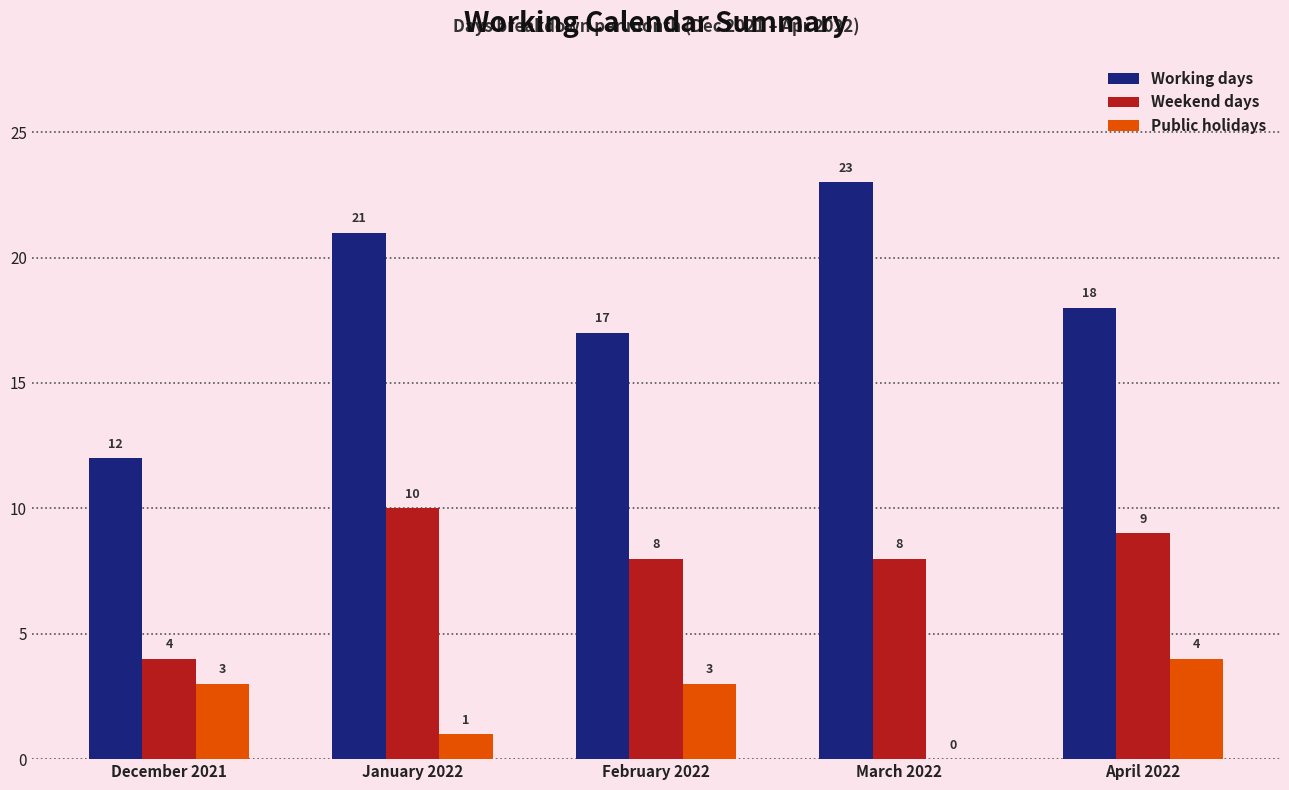

Reading left to right, what are all the values shown in this chart?

Working days: 12	21	17	23	18
Weekend days: 4	10	8	8	9
Public holidays: 3	1	3	0	4